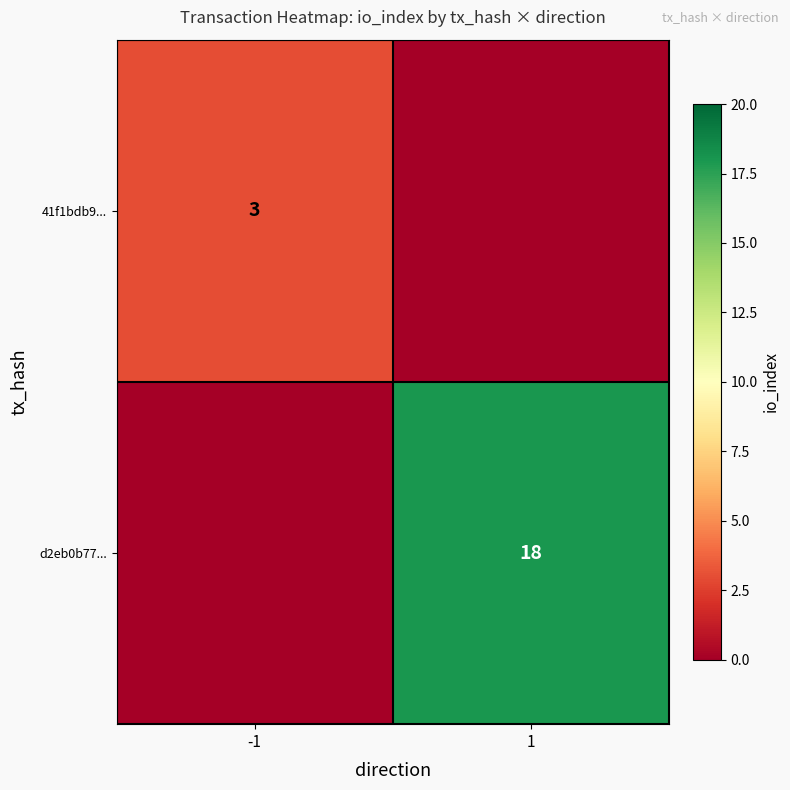

Which has a higher value, 1 or -1?

-1